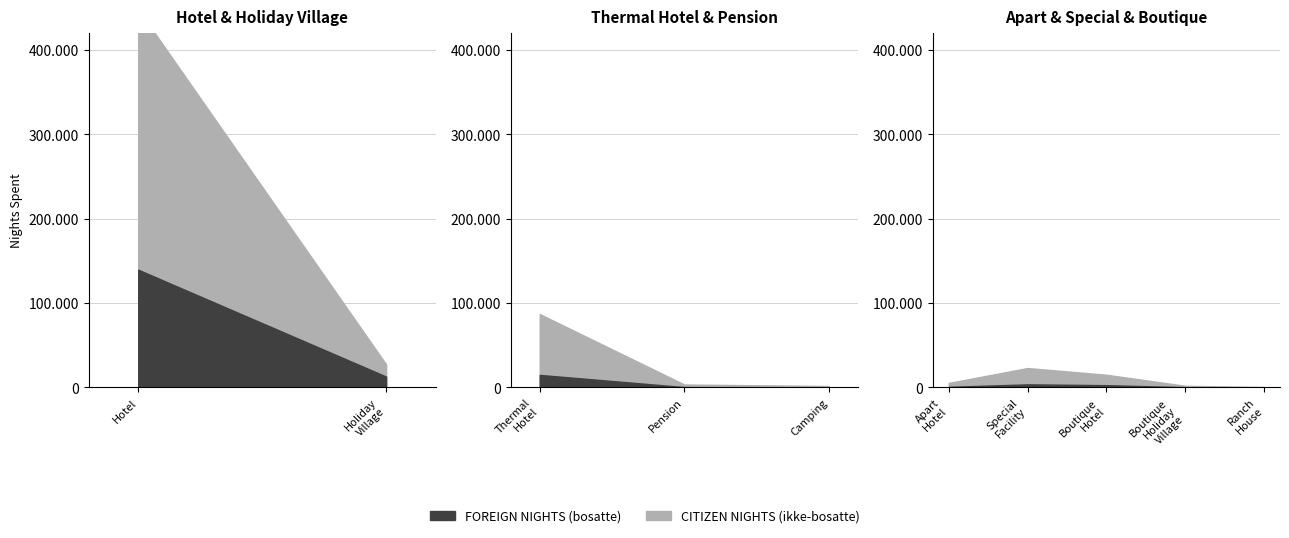

True or false: CITIZEN NIGHTS and FOREIGN NIGHTS cross at least once.

False